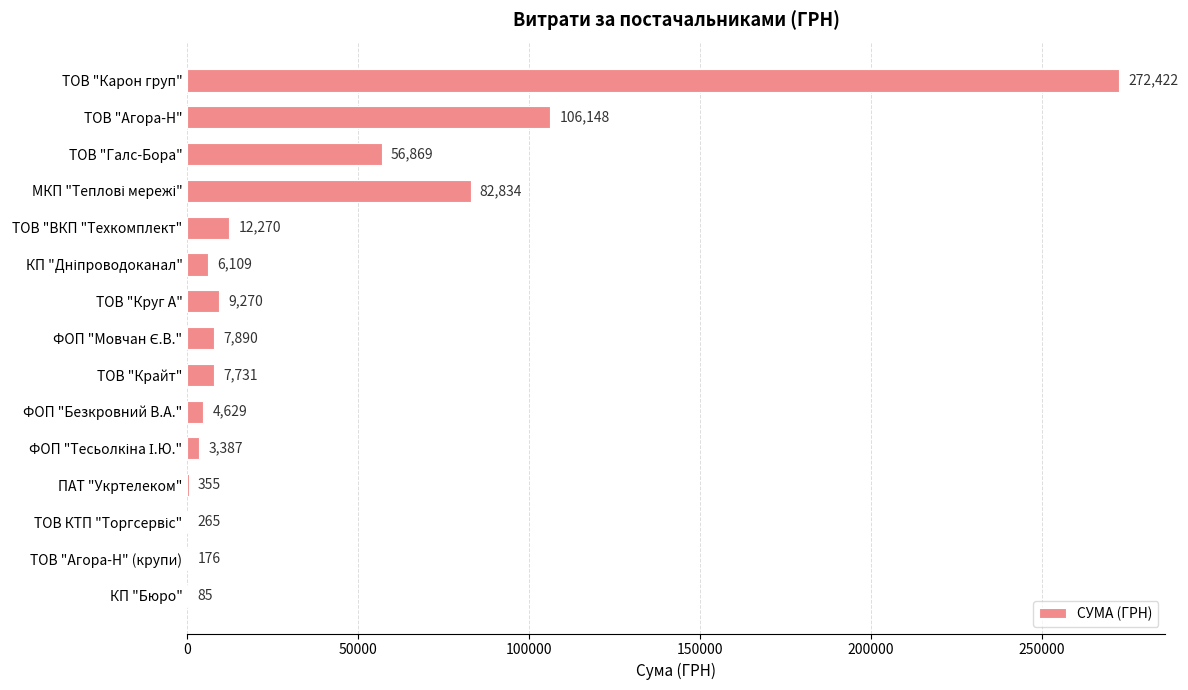

Are the bars grouped side by side (vs. stacked)?

No